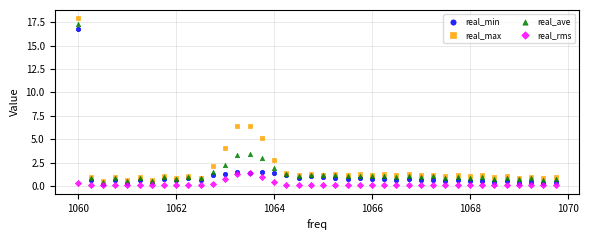

What are all the series names shown in the legend?

real_min, real_max, real_ave, real_rms